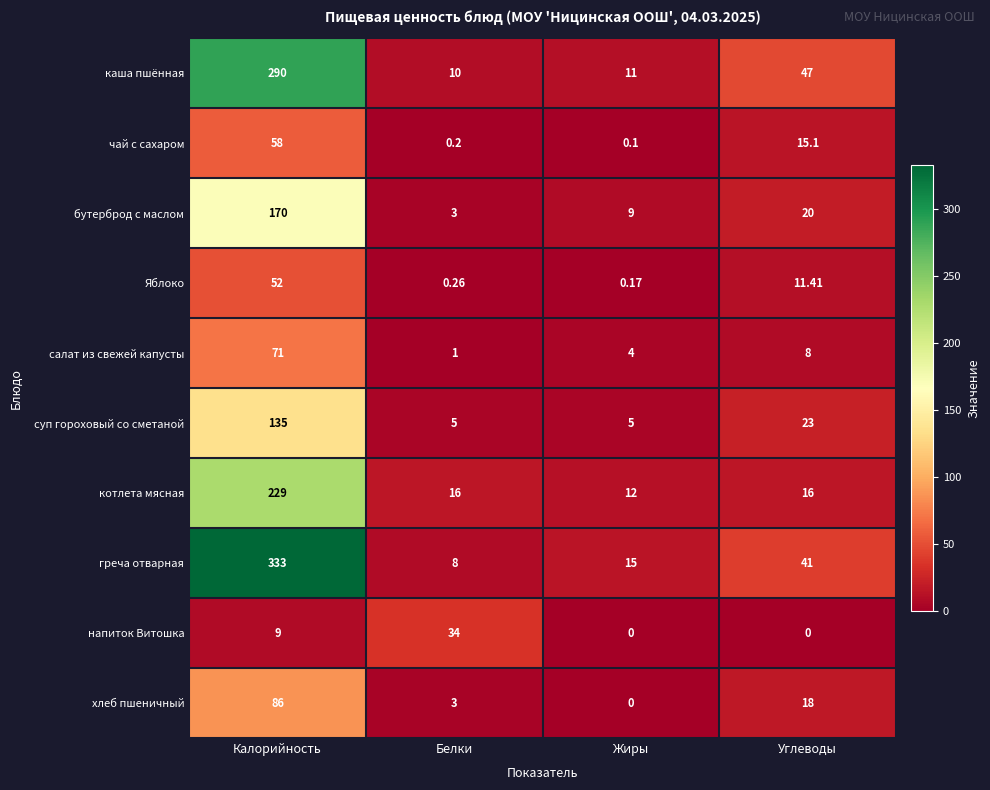

Between Калорийность and Углеводы, which series saw the biggest shift?

греча отварная